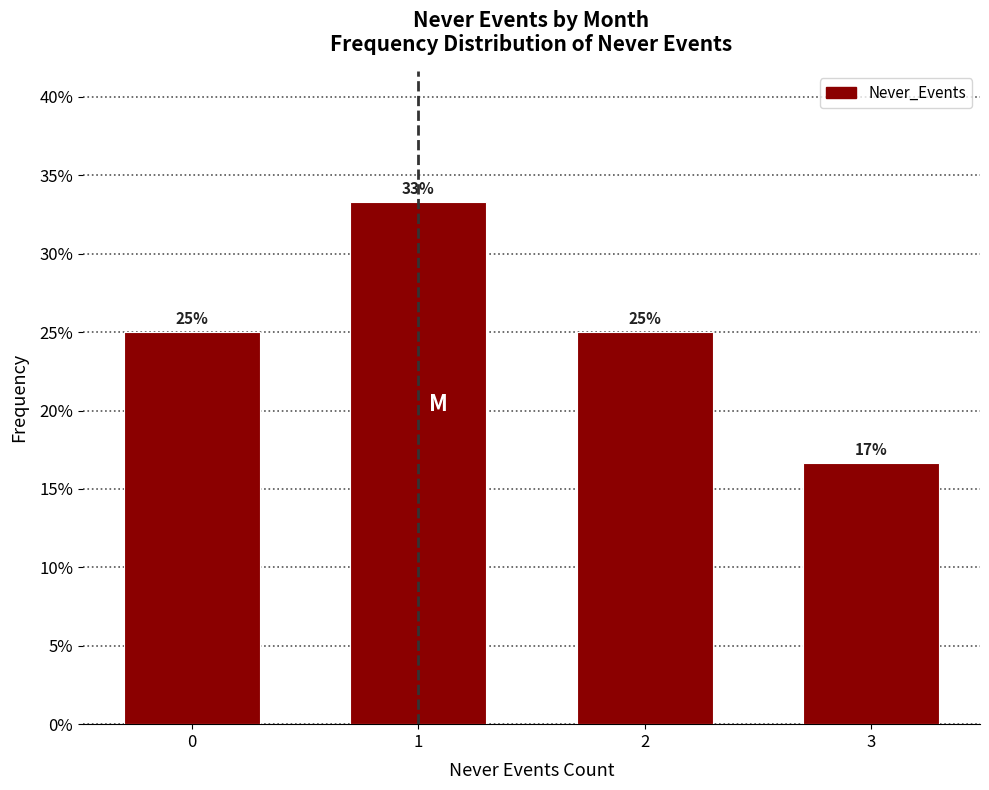

What is the greatest value displayed?

33.3